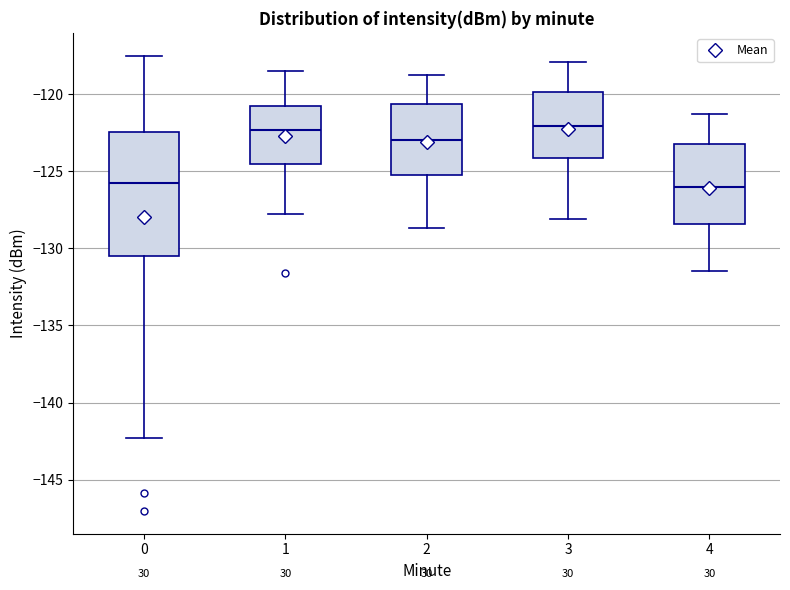

Reading left to right, transcribe this box plot: for each box, give where its median line is, the range the box spans, and where its two whiskers end, as read against the y-axis. The values are not printed on the chart, so give them approximately, as read against the axis.

0: median -126.0, box -130.5 to -122.5, whiskers -142.5 to -117.5
1: median -122.5, box -124.5 to -121.0, whiskers -128.0 to -118.5
2: median -123.0, box -125.5 to -120.5, whiskers -128.5 to -119.0
3: median -122.0, box -124.0 to -120.0, whiskers -128.0 to -118.0
4: median -126.0, box -128.5 to -123.0, whiskers -131.5 to -121.5